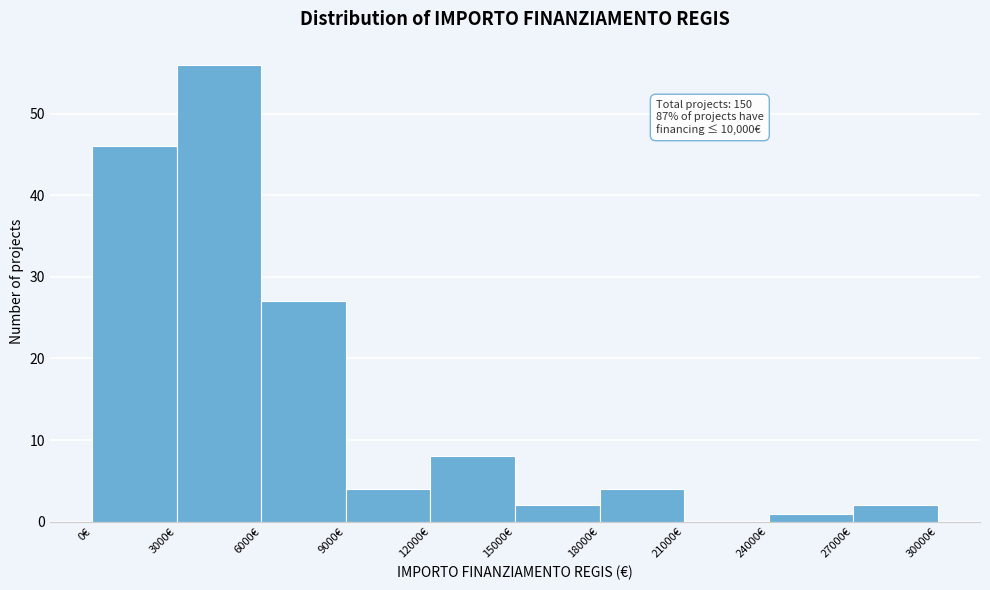

Which range on the x-axis has the tallest bar?

3000 to 6000